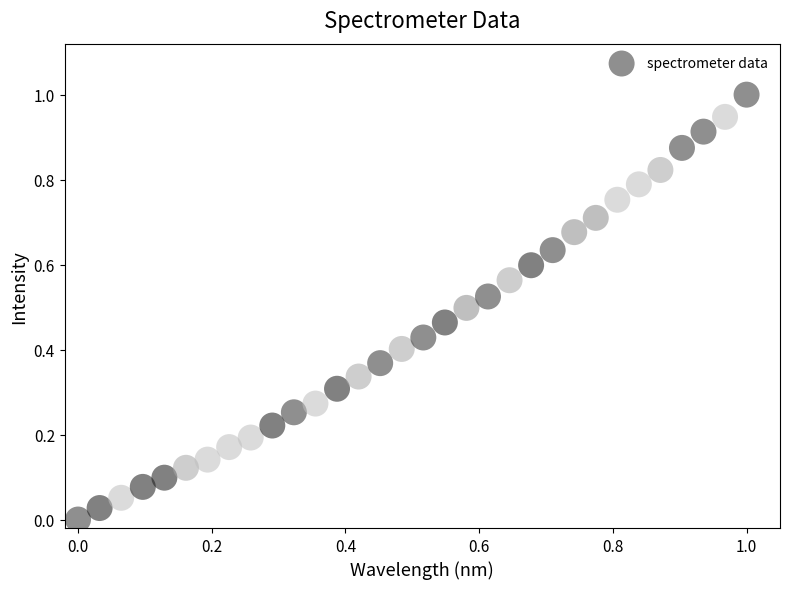

What is the range of X values (max minus min)?

1.0